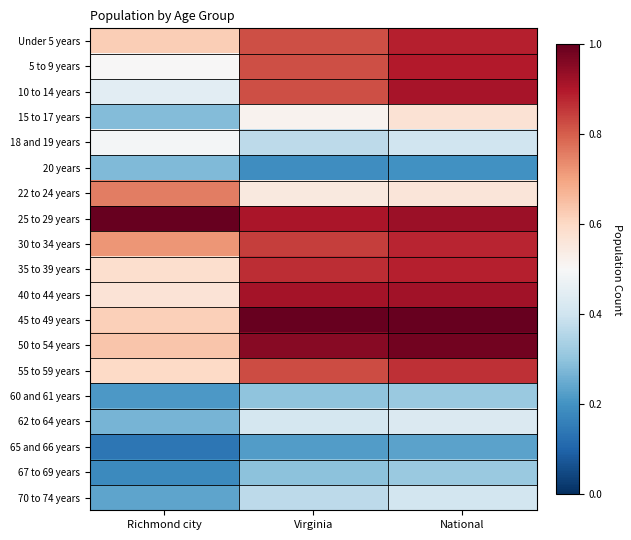

How many distinct data groups are displayed?

19